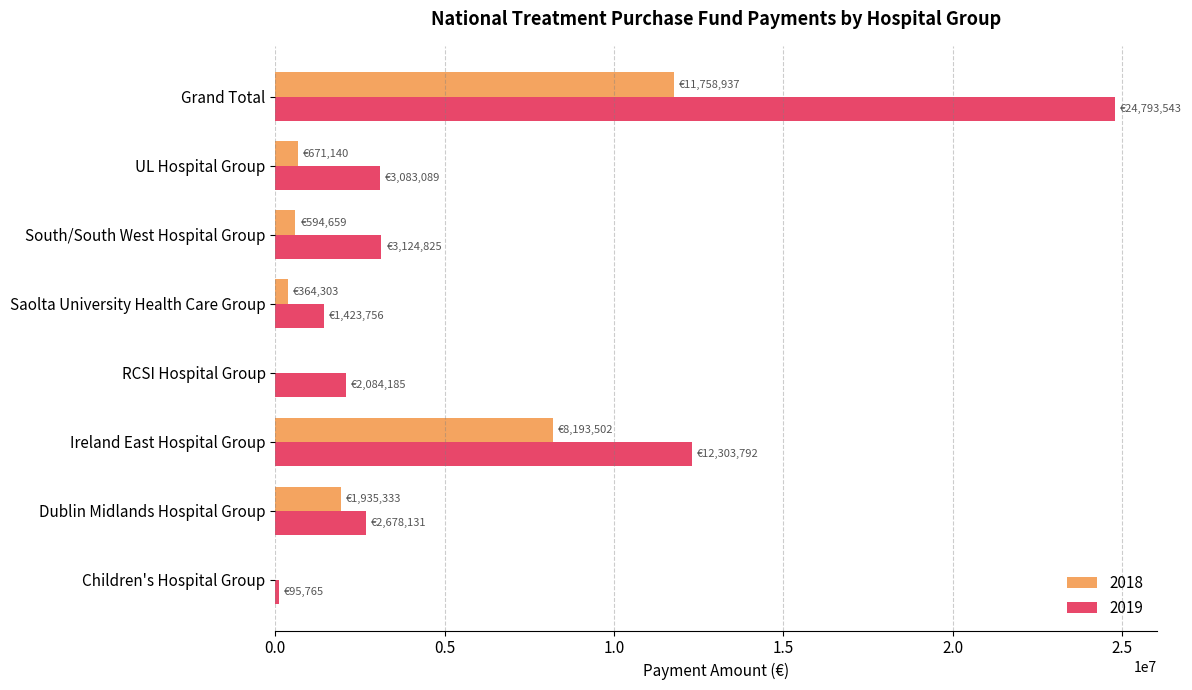

What is the average value of the 2019 series?

6198386